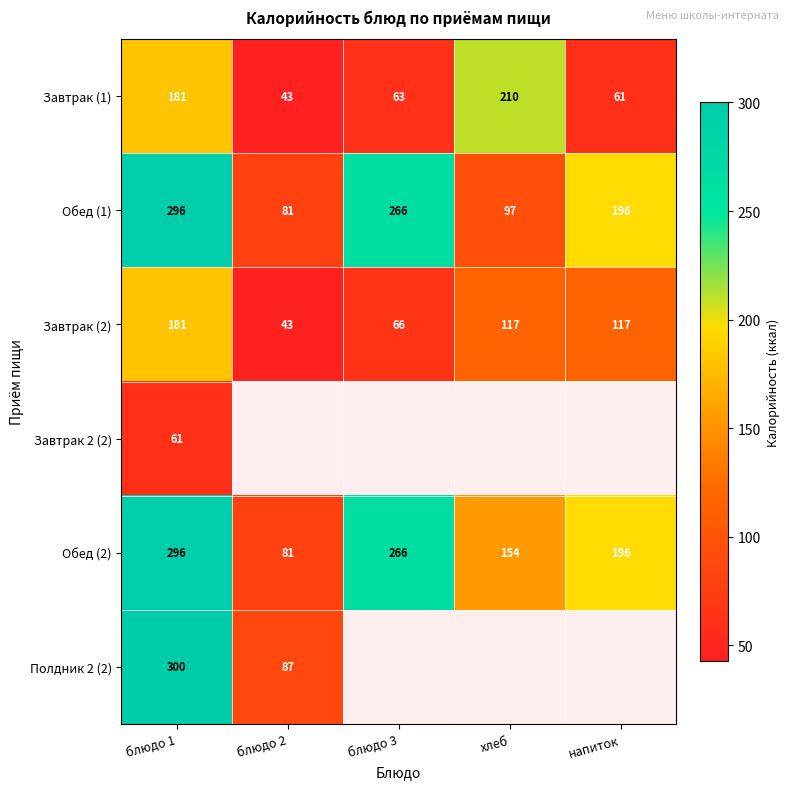

What is the lowest value of the Завтрак (1) series?

43